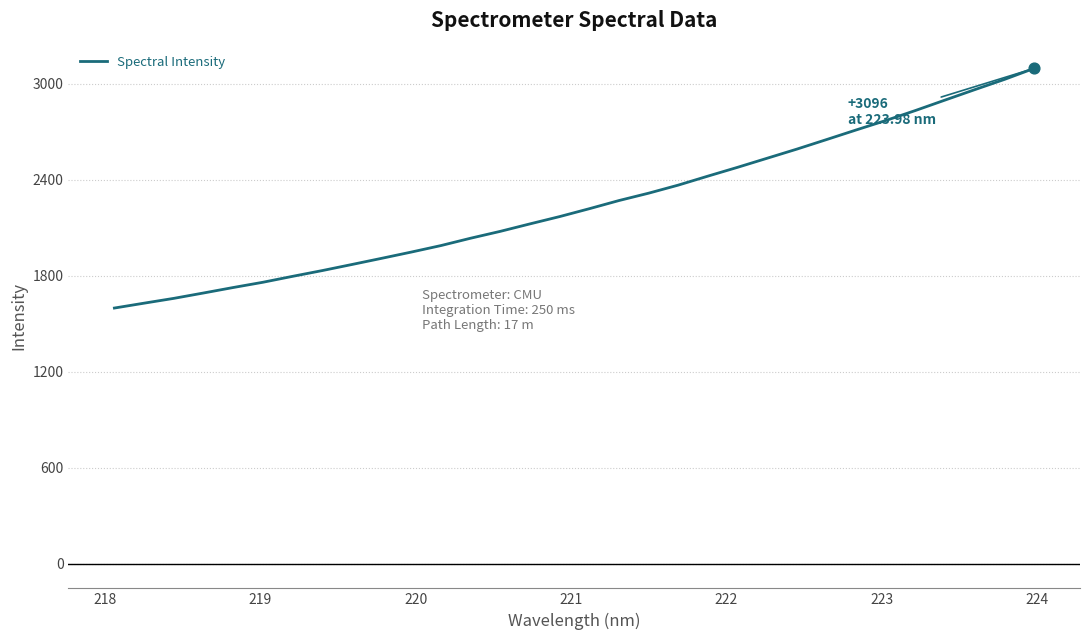

What is the greatest value displayed?

3096.0